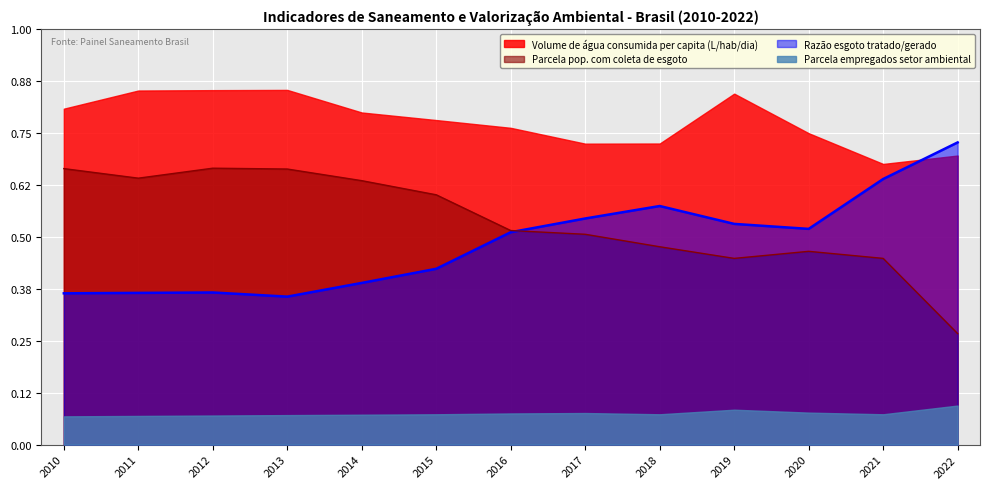

How many Razão esgoto tratado/gerado values are between 0 and 1?

13